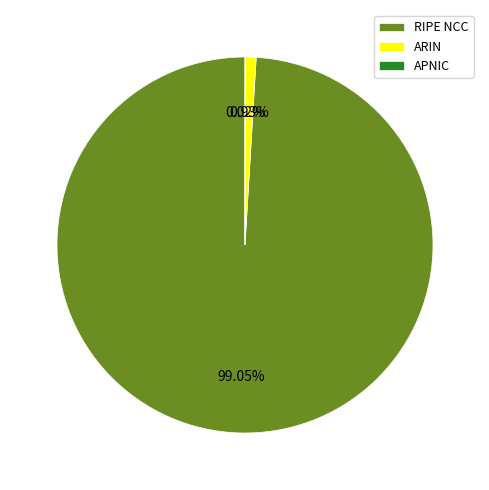

The RIPE NCC slice represents 99% of the pie. True or false?

True